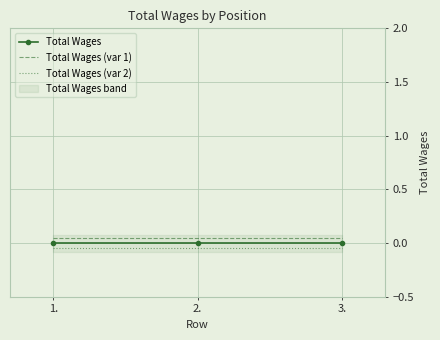

Which category has the lowest value in the Total Wages (var 1) series?

1.